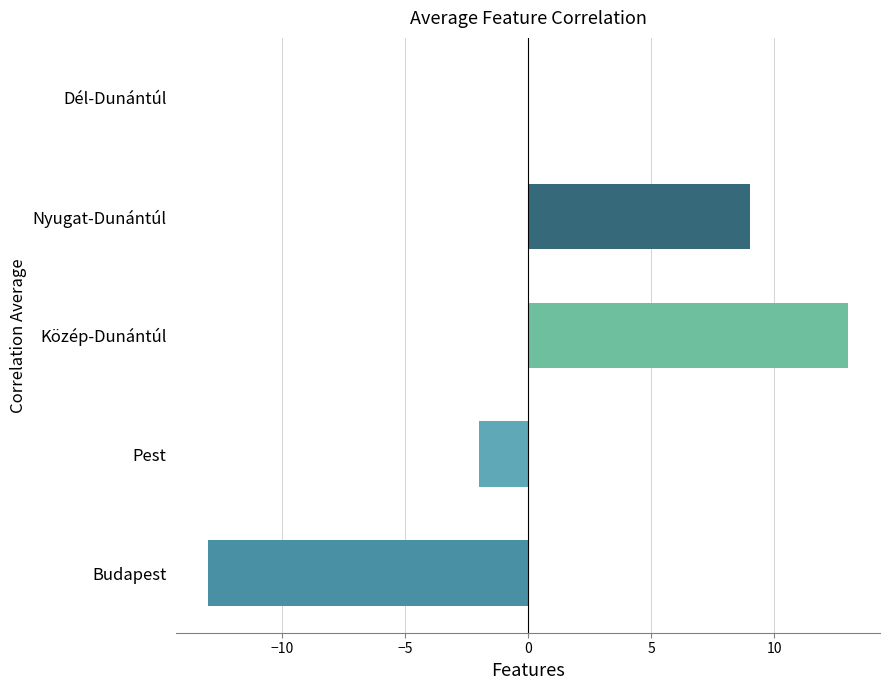

Which label corresponds to the largest value in the chart?

Közép-Dunántúl